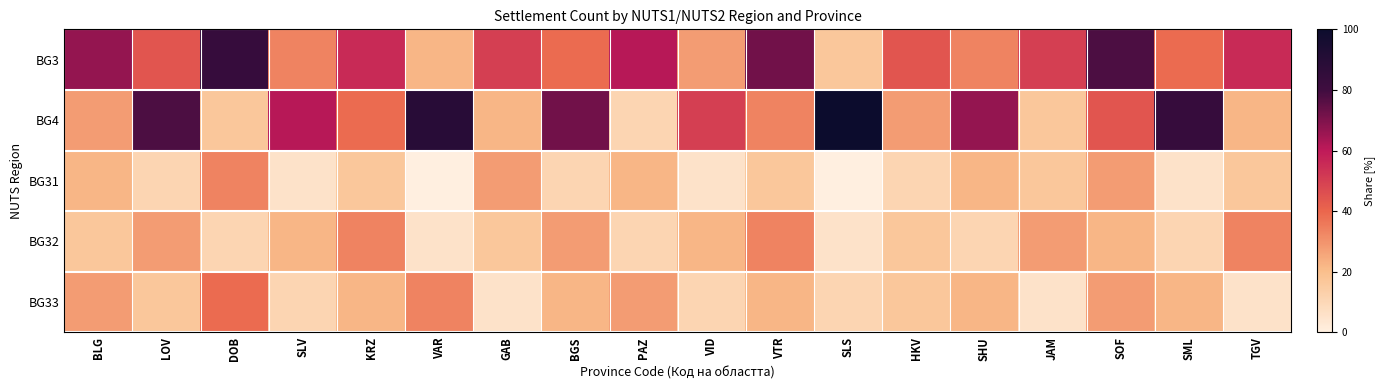

Which series changed the most between VTR and HKV?

BG3